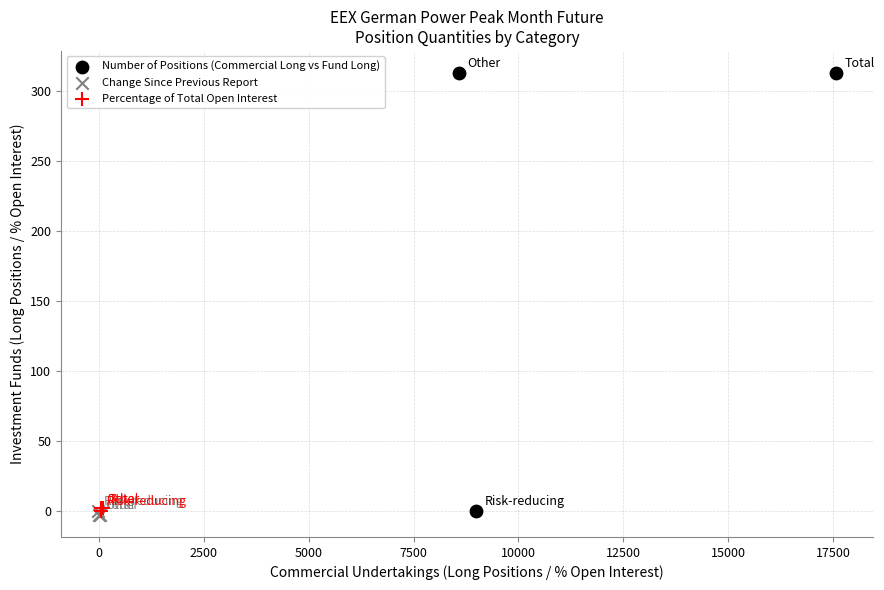

What are all the series names shown in the legend?

Number of Positions (Commercial Long vs Fund Long), Change Since Previous Report, Percentage of Total Open Interest